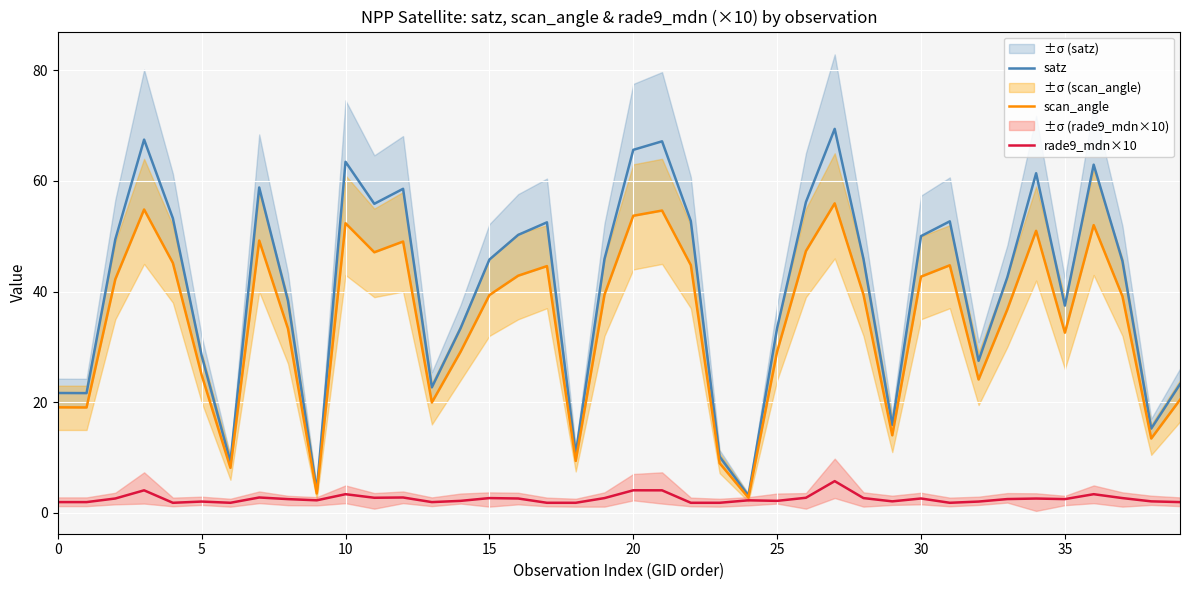

What is the highest value of the rade9_mdn×10 series?

5.8